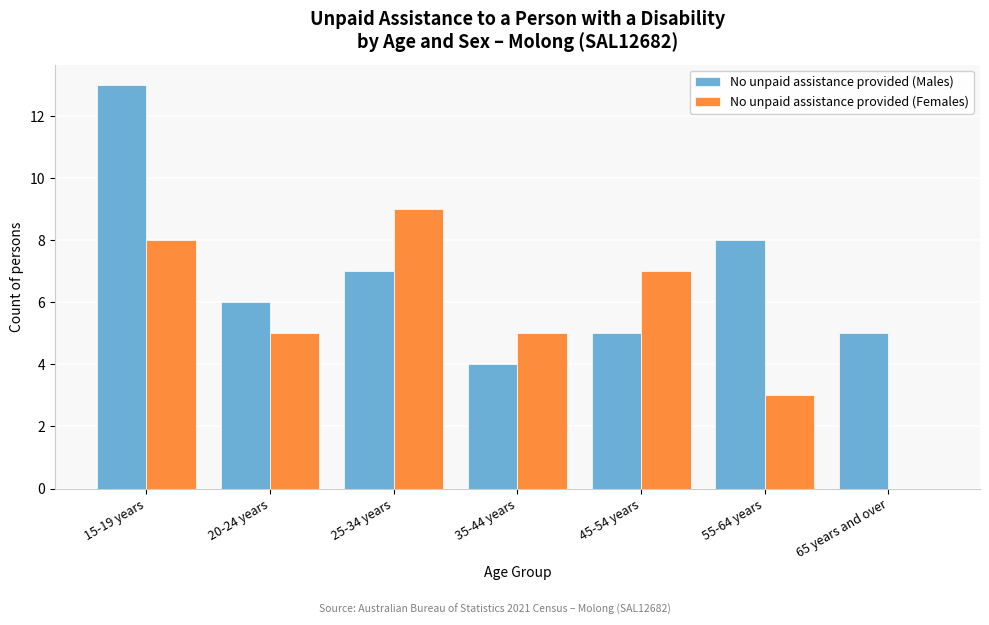

Reading left to right, transcribe all the data shown in this chart.

No unpaid assistance provided (Males): 15-19 years=13	20-24 years=6	25-34 years=7	35-44 years=4	45-54 years=5	55-64 years=8	65 years and over=5
No unpaid assistance provided (Females): 15-19 years=8	20-24 years=5	25-34 years=9	35-44 years=5	45-54 years=7	55-64 years=3	65 years and over=0